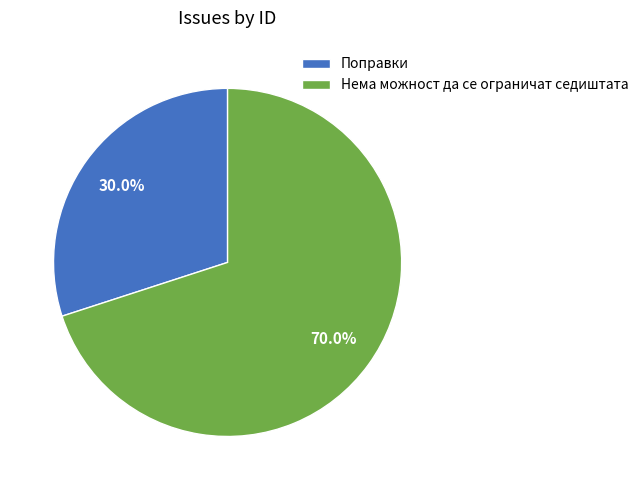

Does Нема можност да се ограничат седиштата account for over 50% of the chart?

Yes